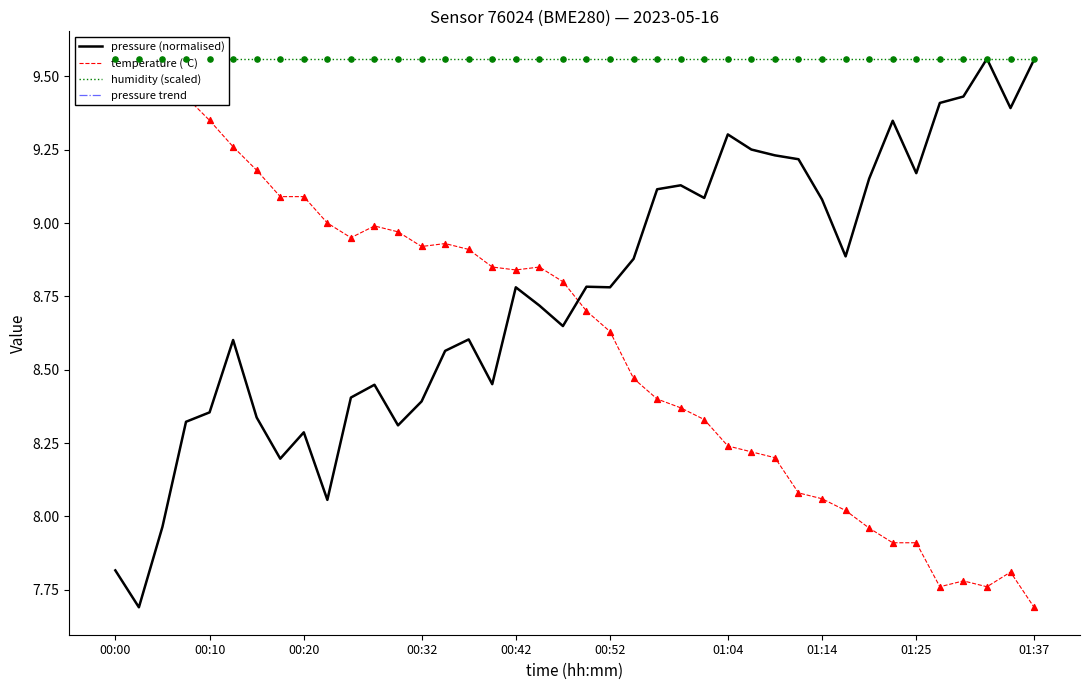

Which series has the largest total across all categories?

humidity (scaled)